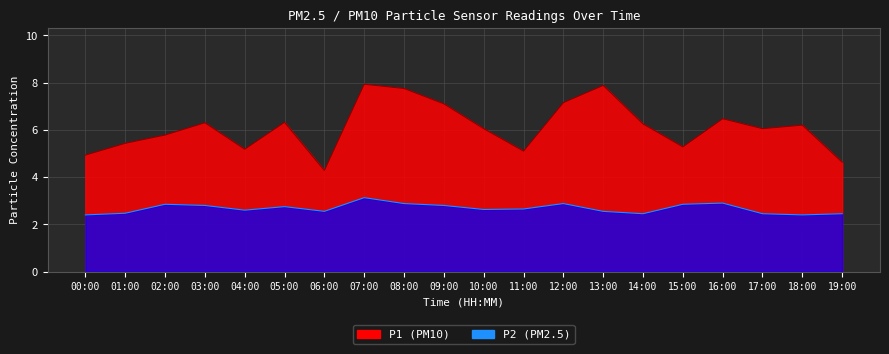

The P2 series shows 1.3 at 01:00. True or false?

False